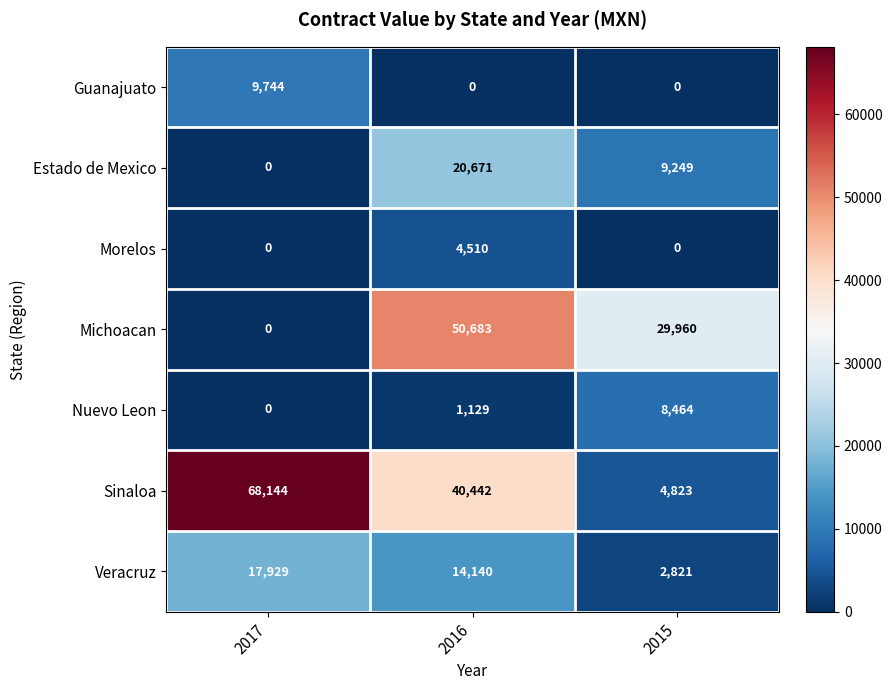

Is it true that Nuevo Leon equals 8464 at 2015?

True